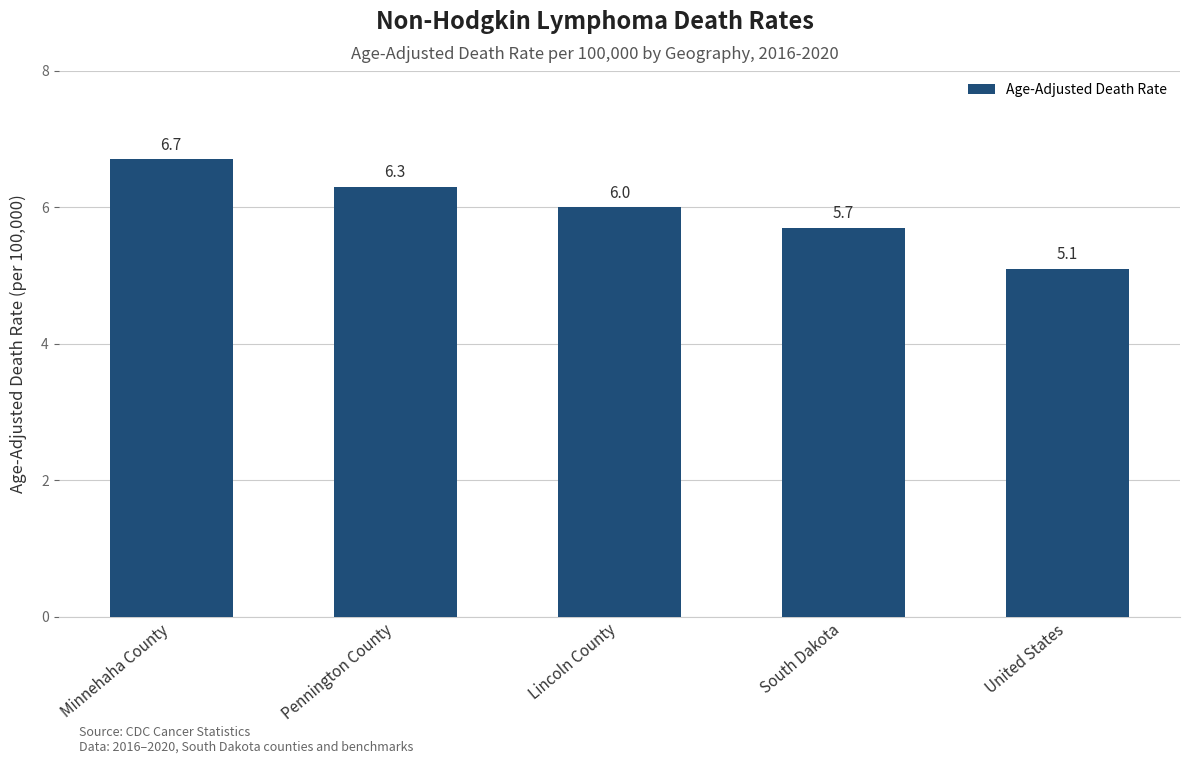

How many data points does each series have?

5